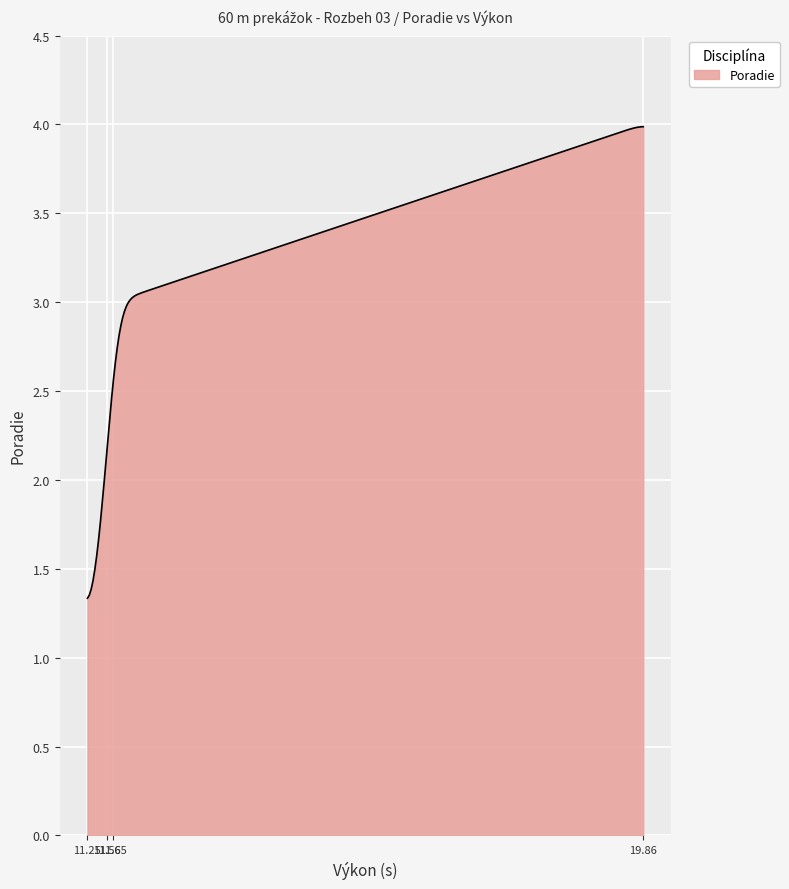

What is the minimum value shown in the chart?

1.3